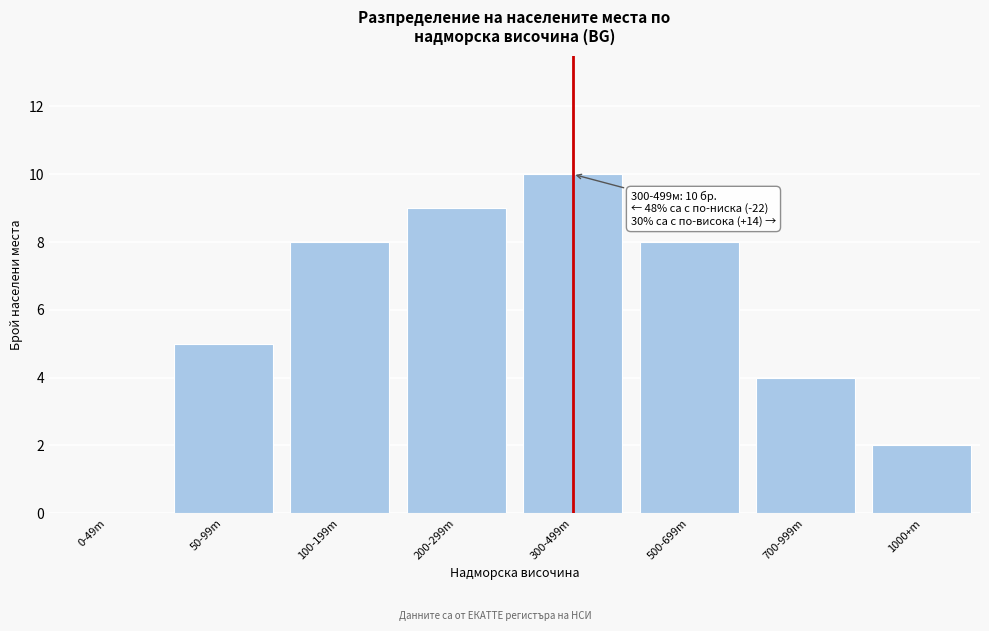

Reading right to left, extract all data points from this chart.

1000+m=2	700-999m=4	500-699m=8	300-499m=10	200-299m=9	100-199m=8	50-99m=5	0-49m=0